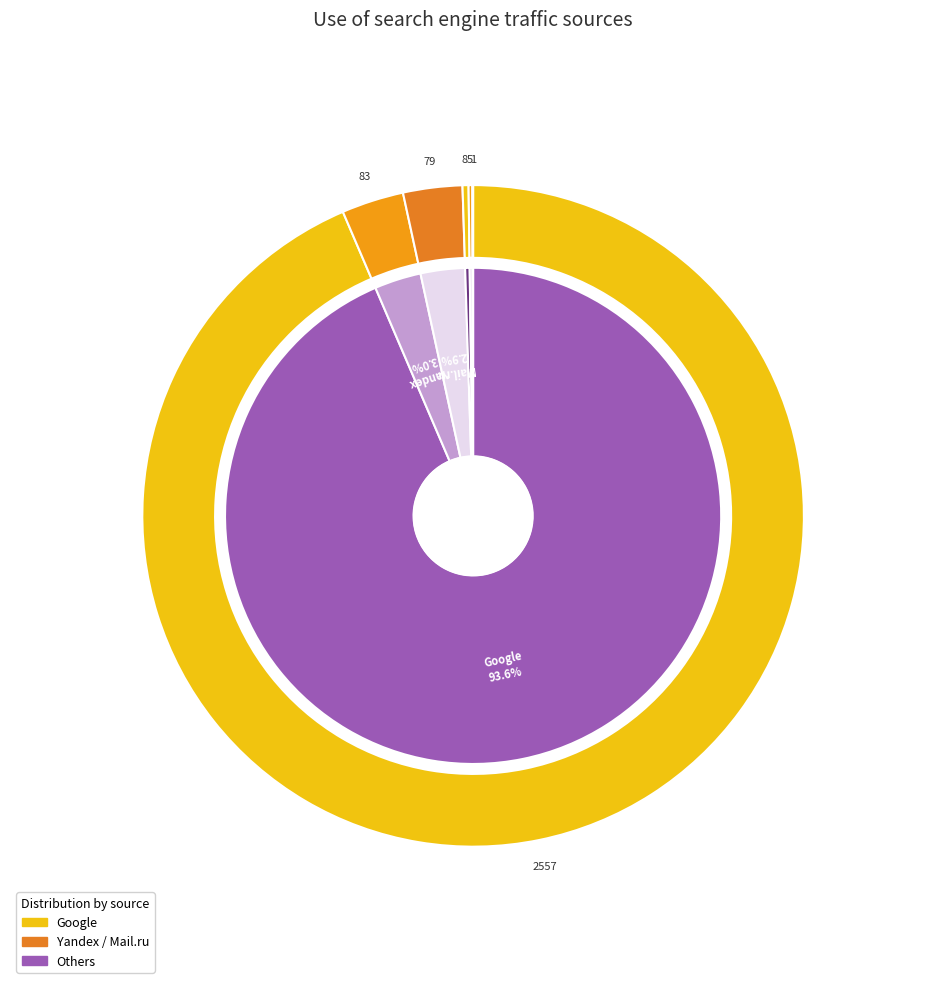

True or false: Yahoo! accounts for 8% of the total.

False